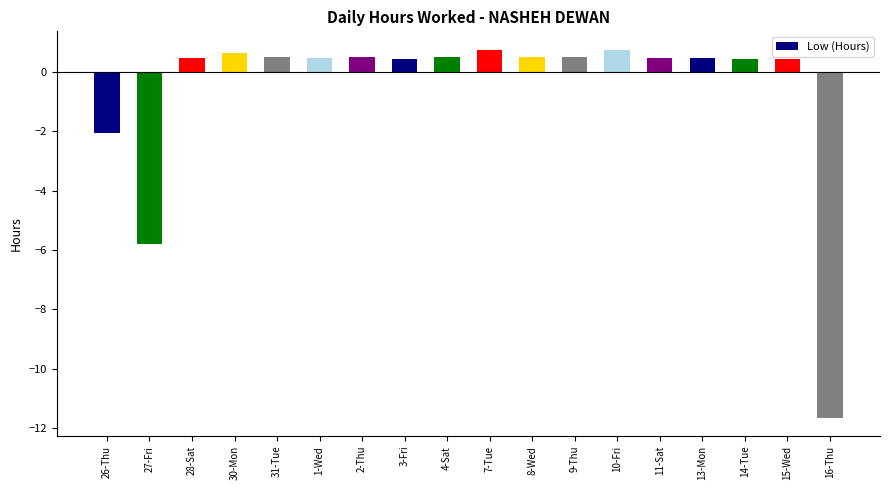

Is it true that the value at 16-Thu is -6.2?

False